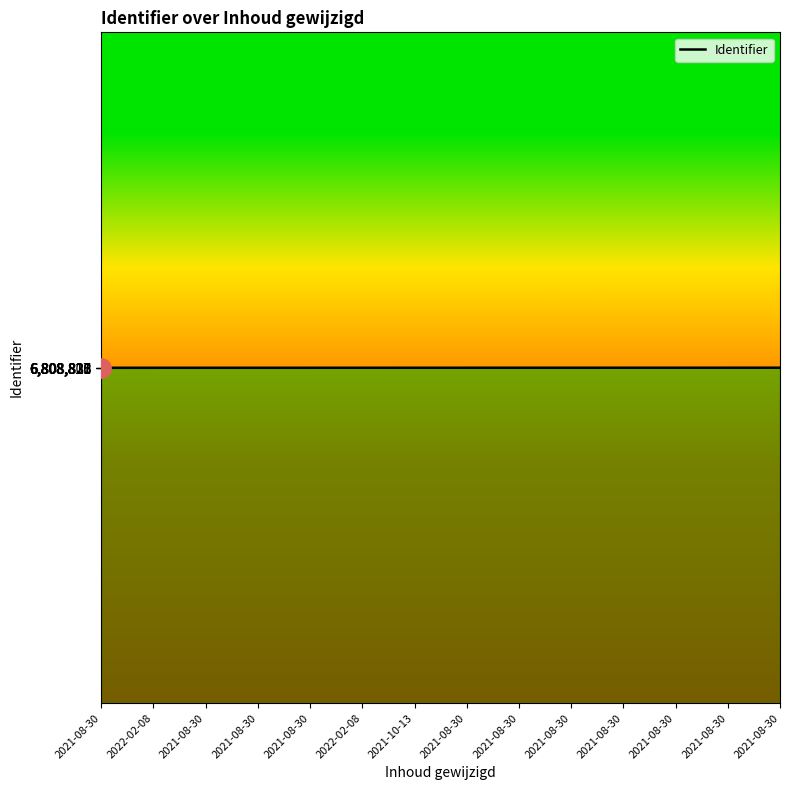

What is the change in value from 2021-10-13 to 2021-08-30?

+15